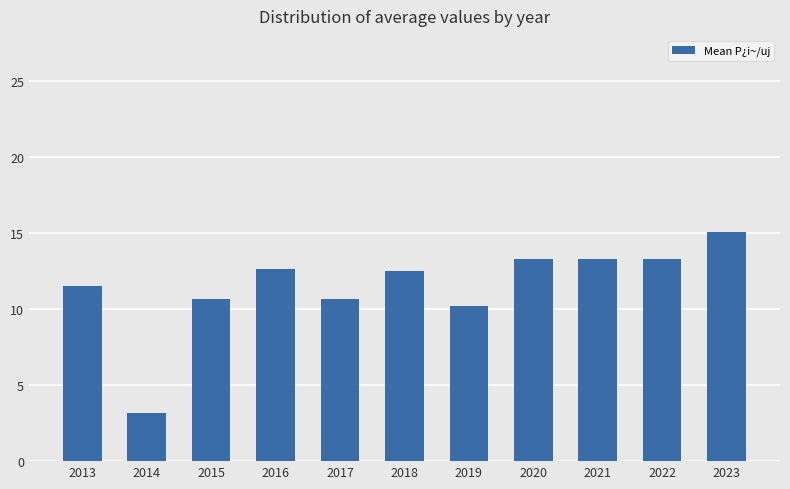

The chart shows a value of 12.7 at 2016. True or false?

True